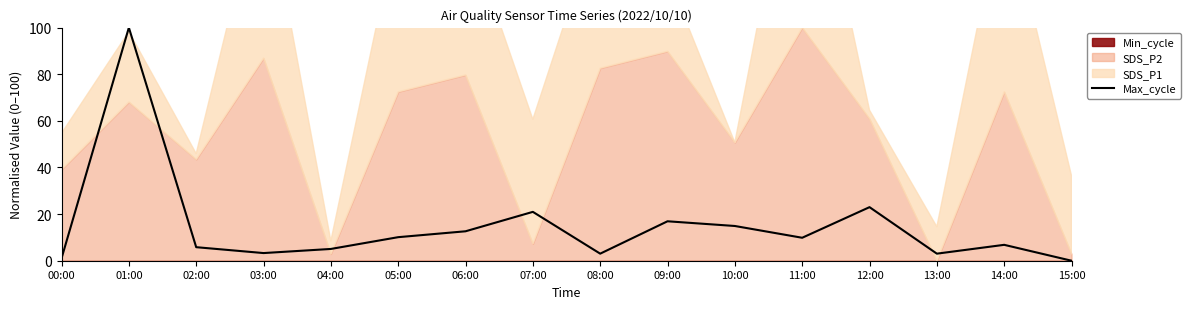

Rank the categories by value from highest to lowest.

01:00, 12:00, 07:00, 09:00, 10:00, 06:00, 05:00, 11:00, 14:00, 02:00, 04:00, 03:00, 08:00, 13:00, 00:00, 15:00